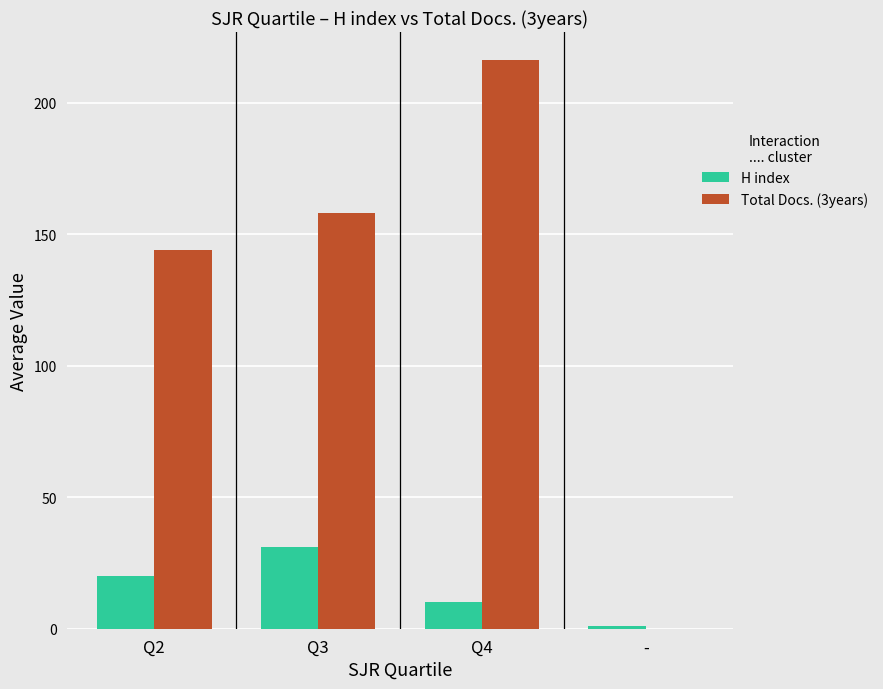

Reading left to right, list all the values displayed in this chart.

H index: 20	31	10	1
Total Docs. (3years): 144	158	216	0